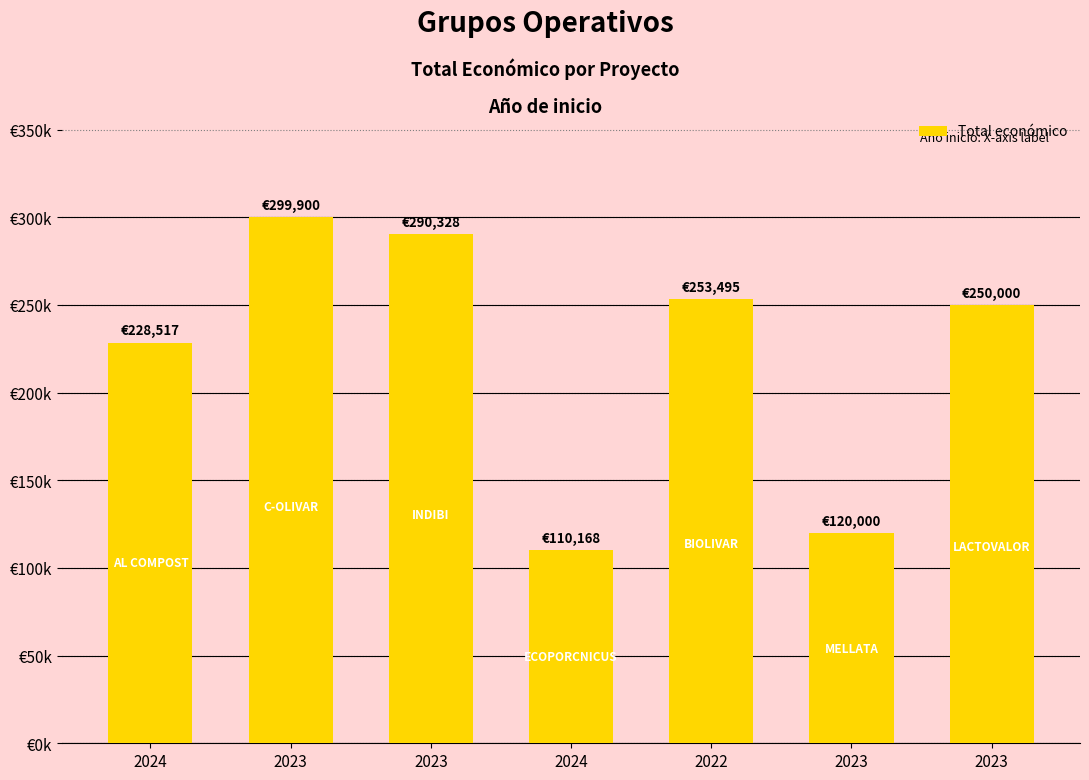

What is the sum of the values at 2023 and 2022?

373495.0